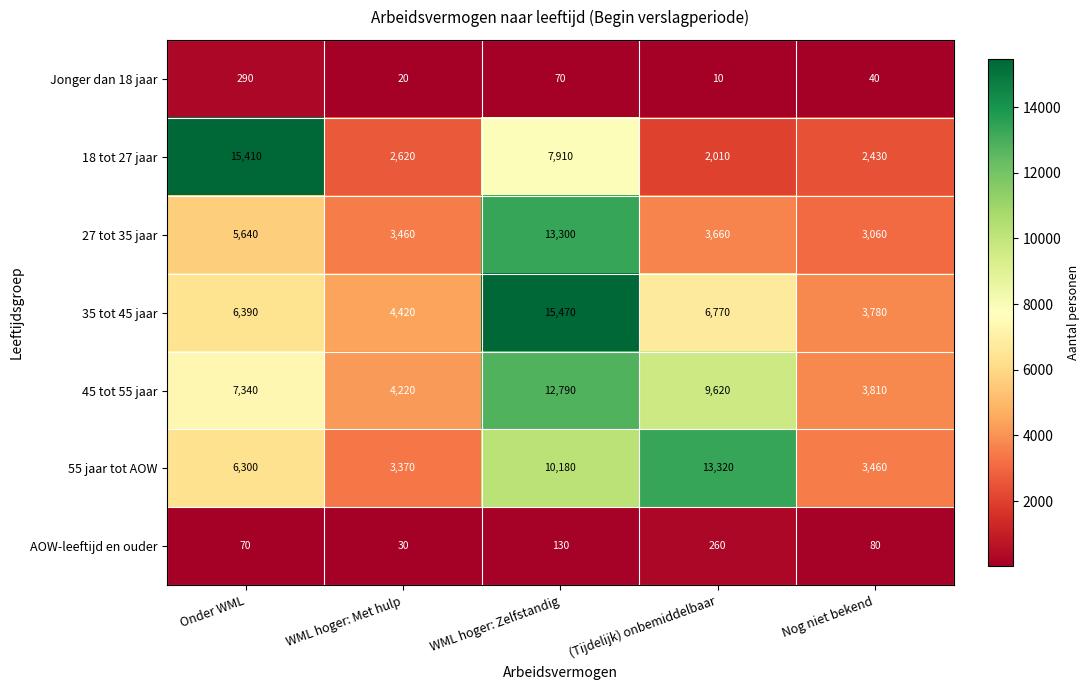

What is the difference between the maximum and minimum values in the 27 tot 35 jaar series?

10240